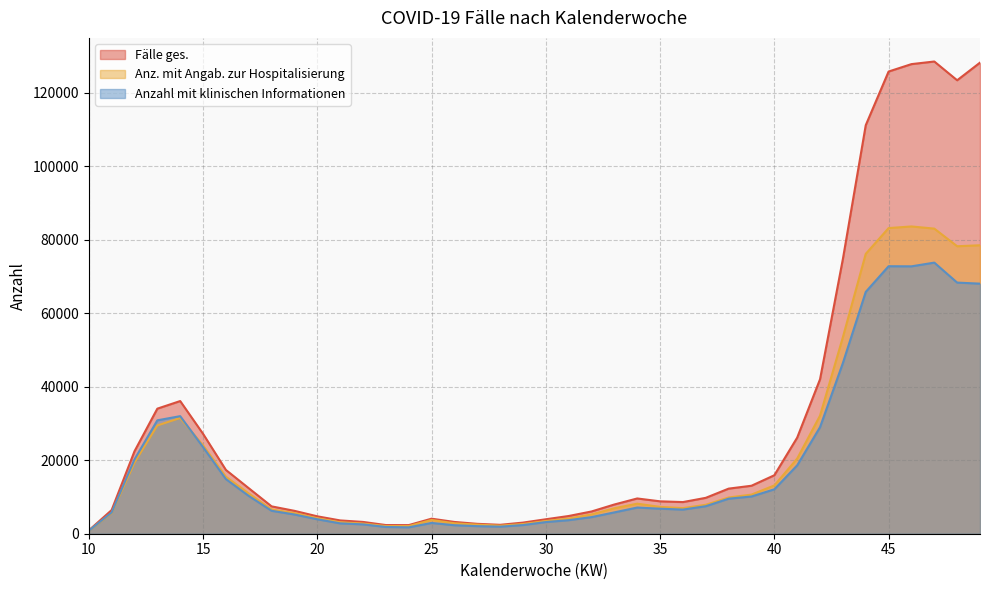

What is the value of the Anzahl mit klinischen Informationen point at the 13th from the left?

2540